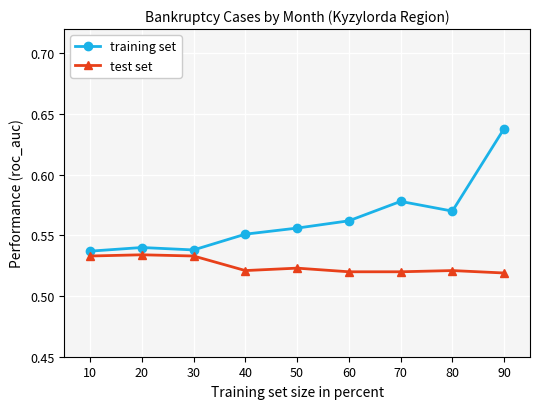

True or false: test set has more than 0 points higher than both neighbors.

True